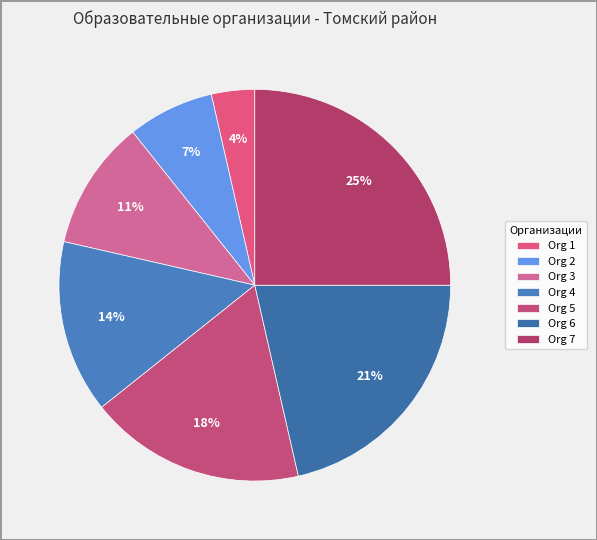

How many slices are in this pie chart?

7